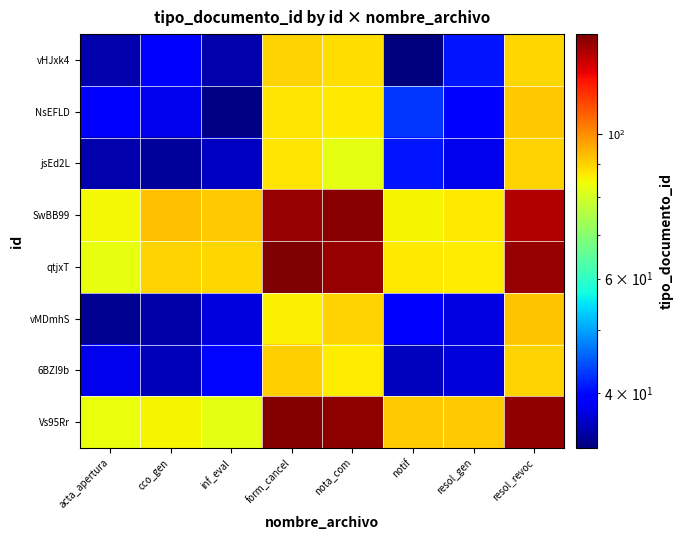

What is the total value across all series at acta_apertura?

432.7